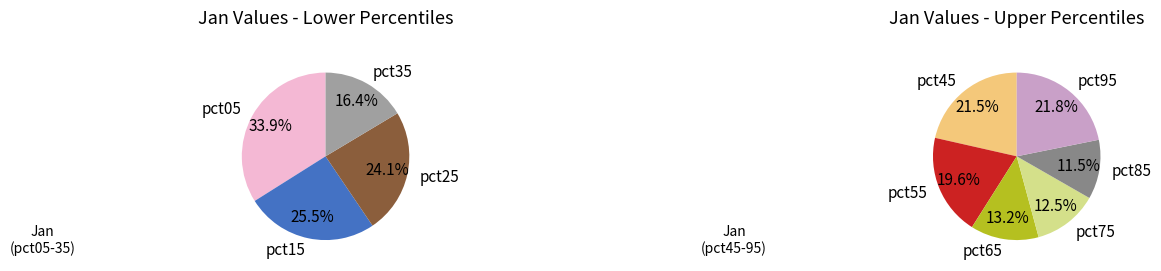

What is the change in value from pct25 to pct55?

-0.3